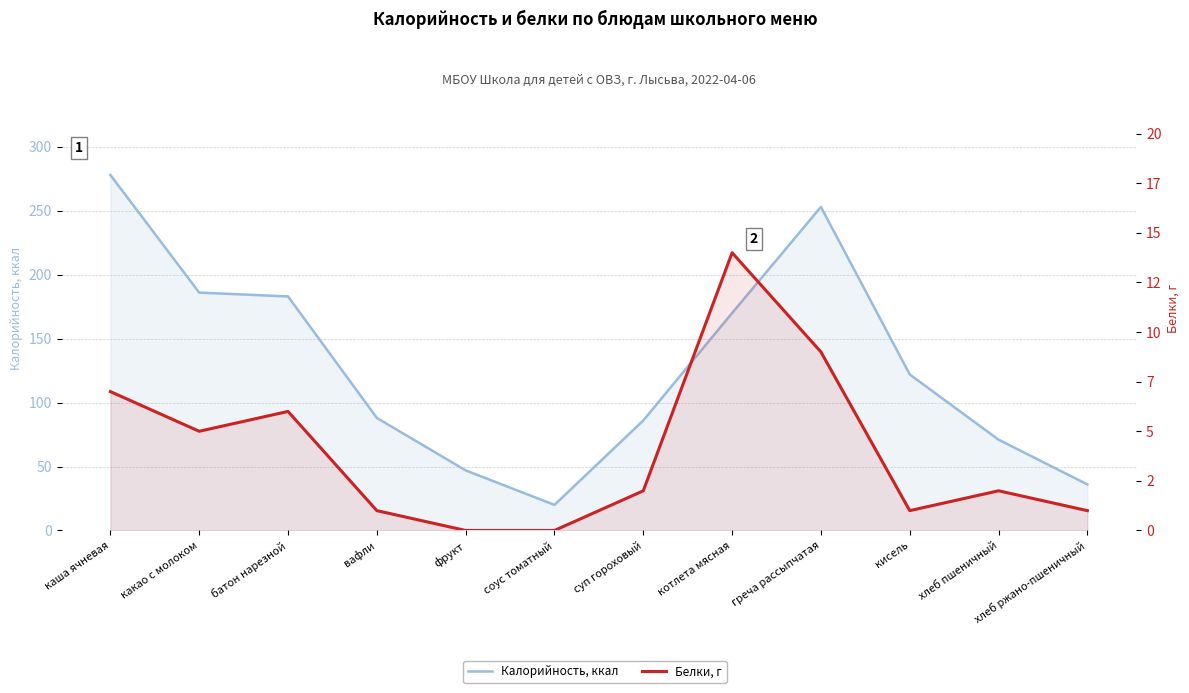

What is the lowest value of the Калорийность, ккал series?

20